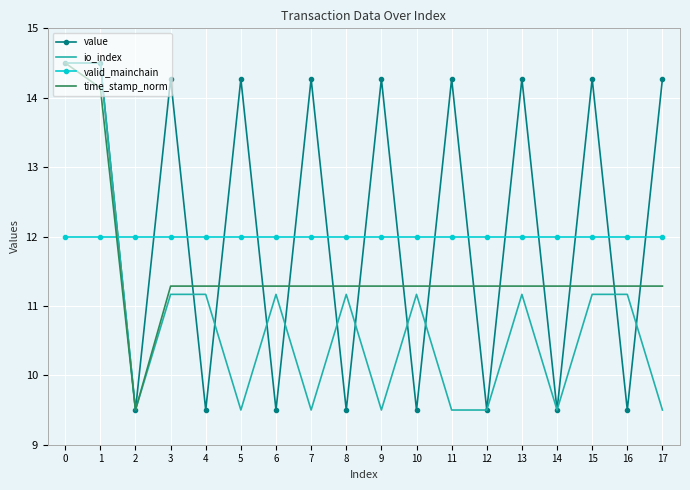

Which series changed the most between 3 and 10?

value